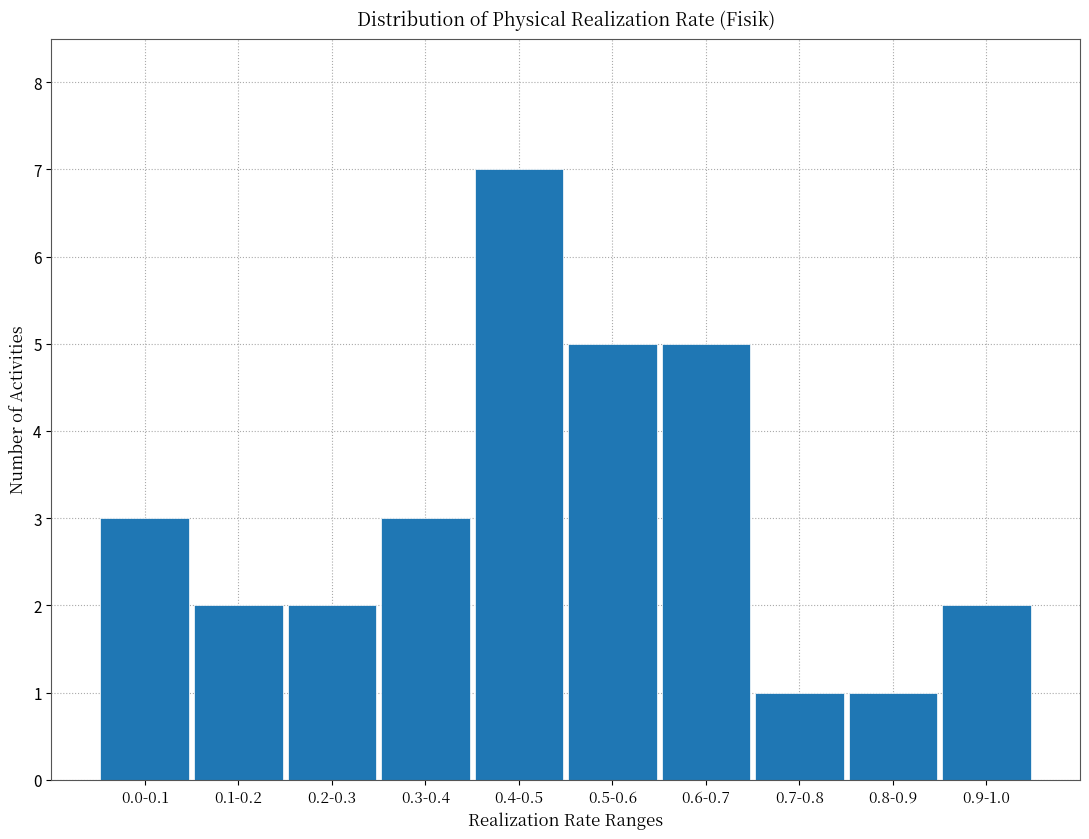

Reading right to left, list all the values displayed in this chart.

2	1	1	5	5	7	3	2	2	3